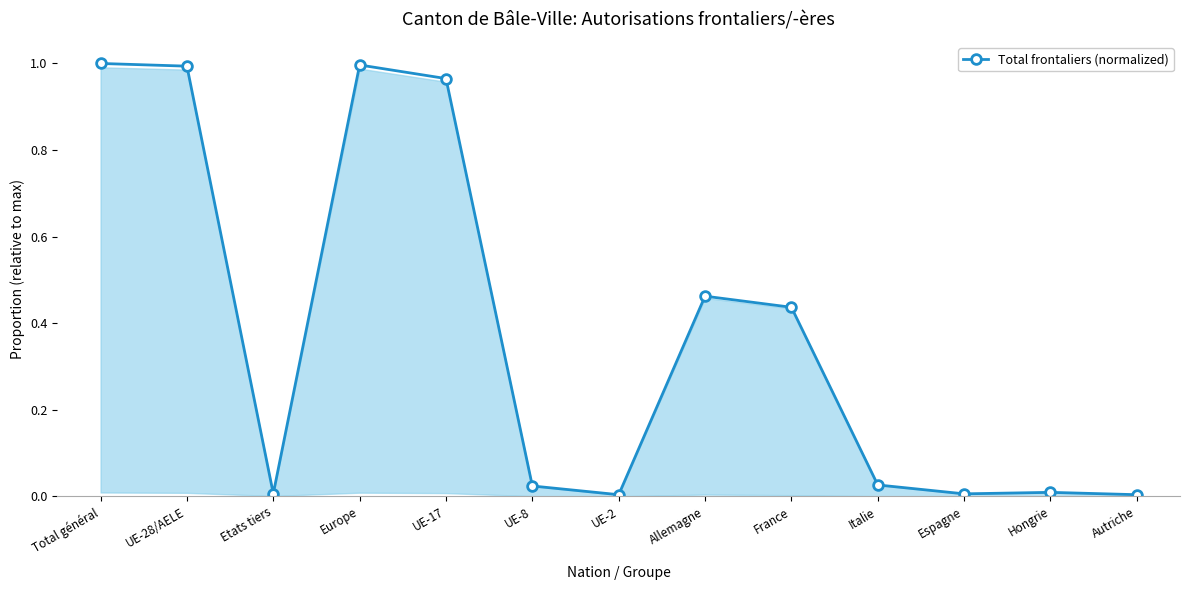

What position from the right is Italie?

4